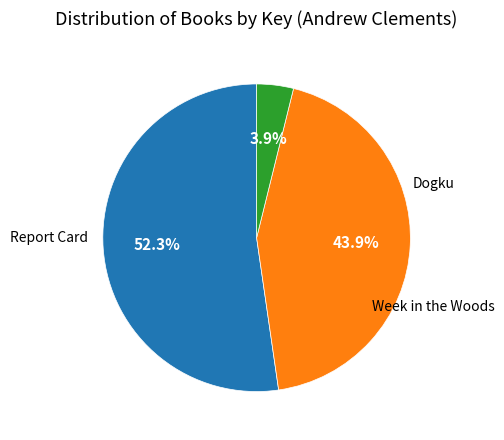

True or false: Report Card accounts for 44% of the total.

True